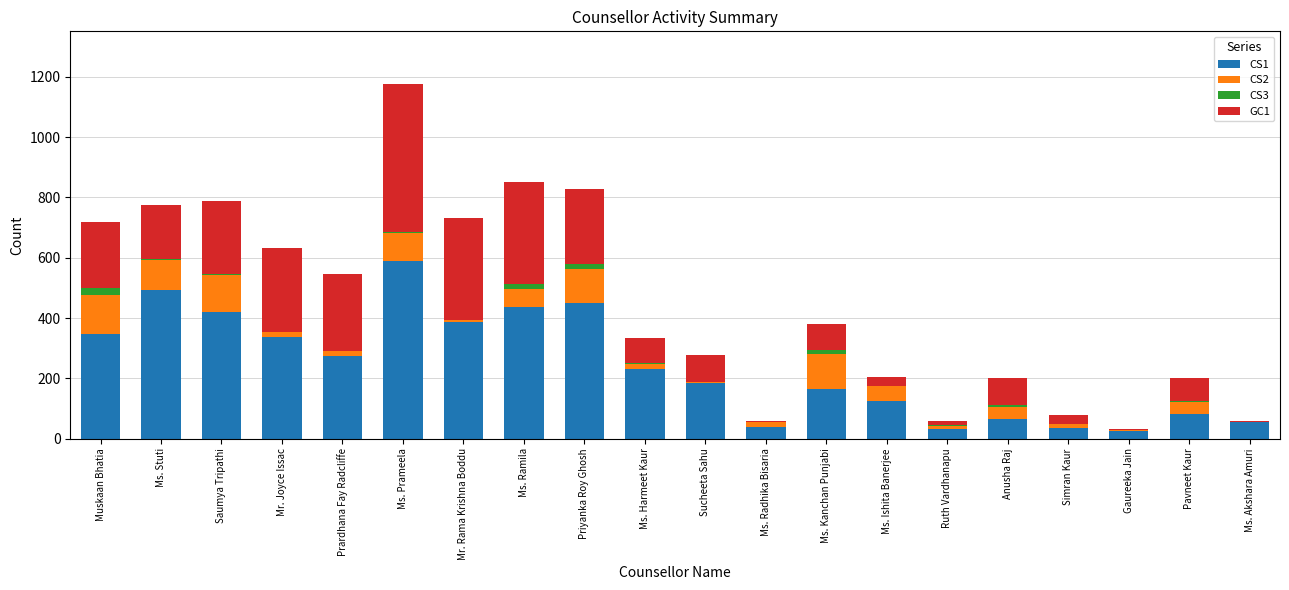

The CS1 series shows 419 at Saumya Tripathi. True or false?

True